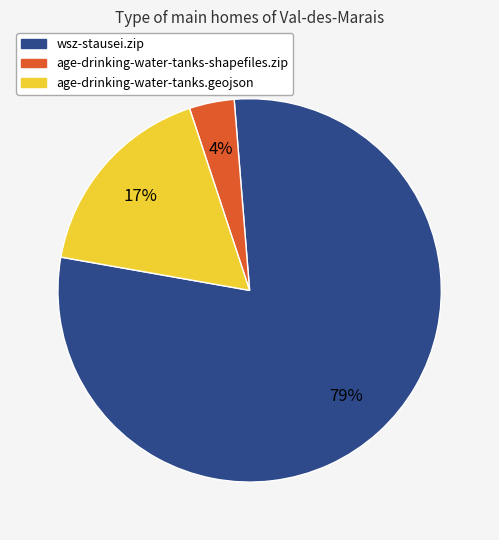

Which slice represents more than half of the pie?

wsz-stausei.zip